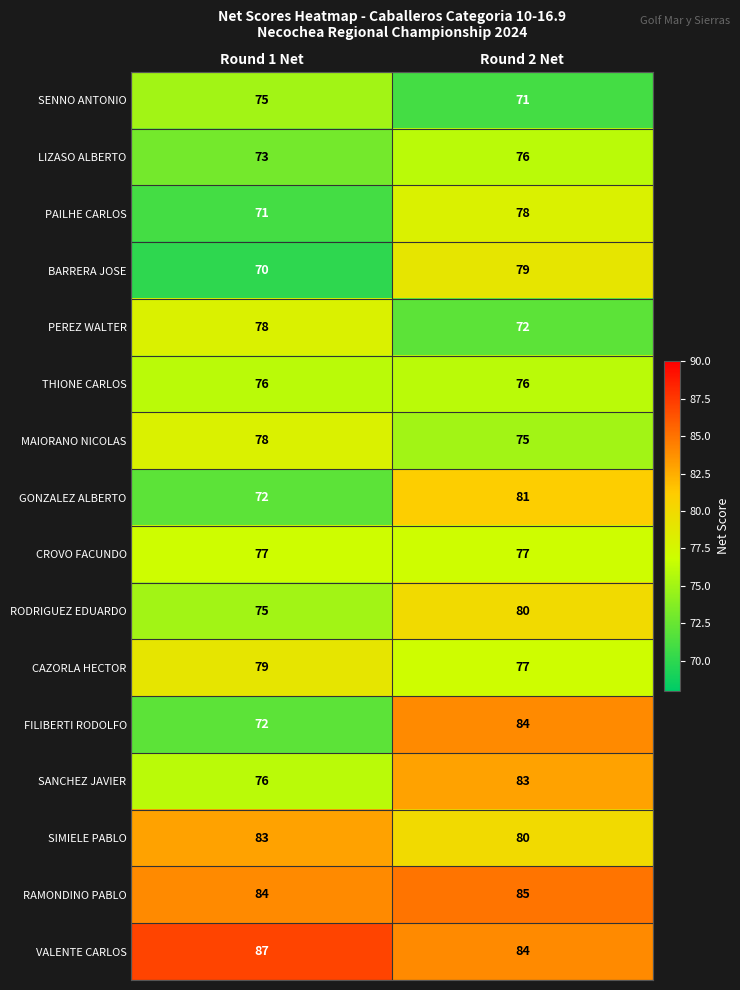

What is the average value of the THIONE CARLOS series?

76